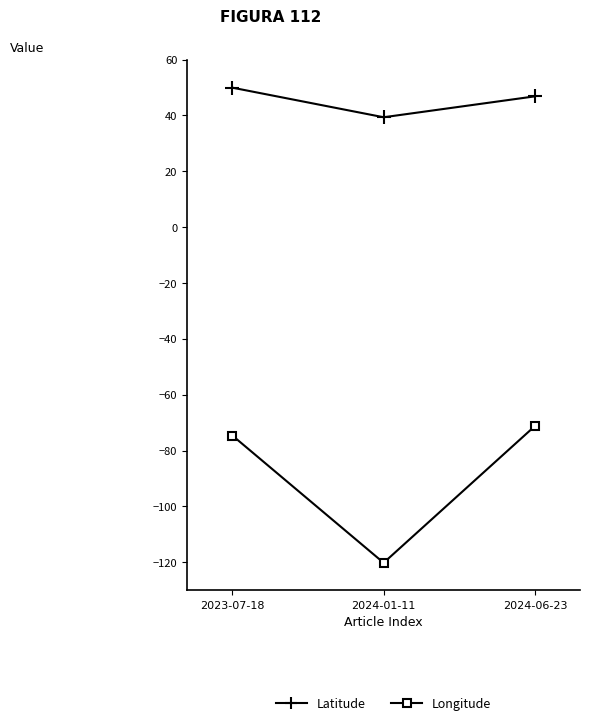

True or false: Longitude has a value of -71.2 at 2024-06-23.

True